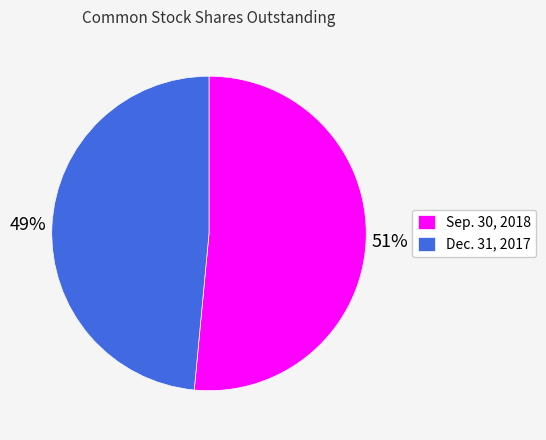

What is the smallest slice in the pie chart?

Dec. 31, 2017